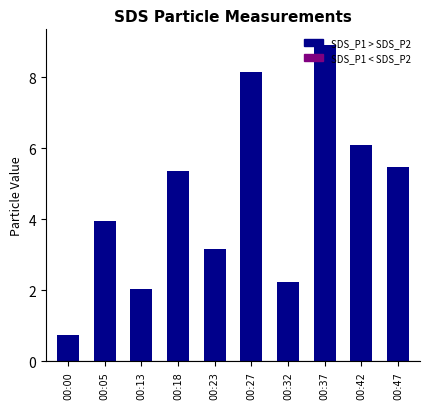

What is the difference between the values at 00:13 and 00:37?

6.9